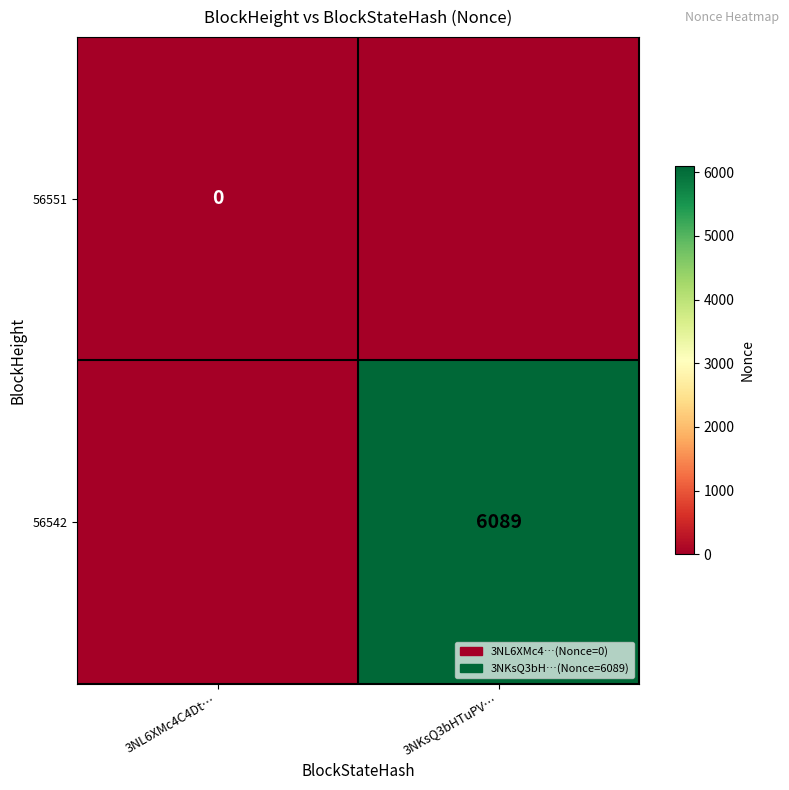

Rank the categories by 56551 value from highest to lowest.

3NL6XMc4C4Dt…, 3NKsQ3bHTuPV…